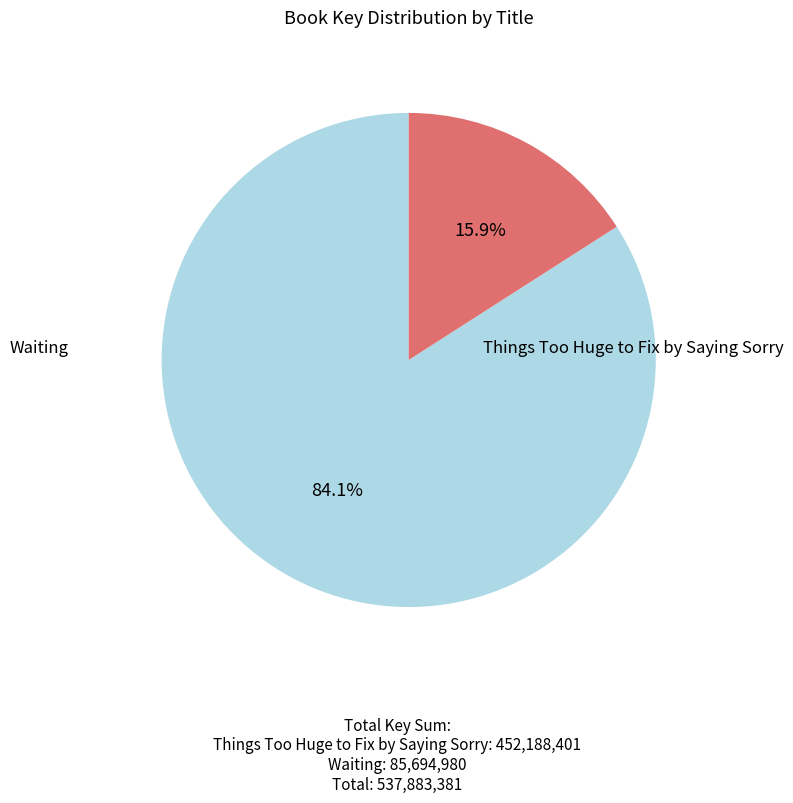

To the nearest percent, what is the difference between the largest and smallest slice percentages?

68%